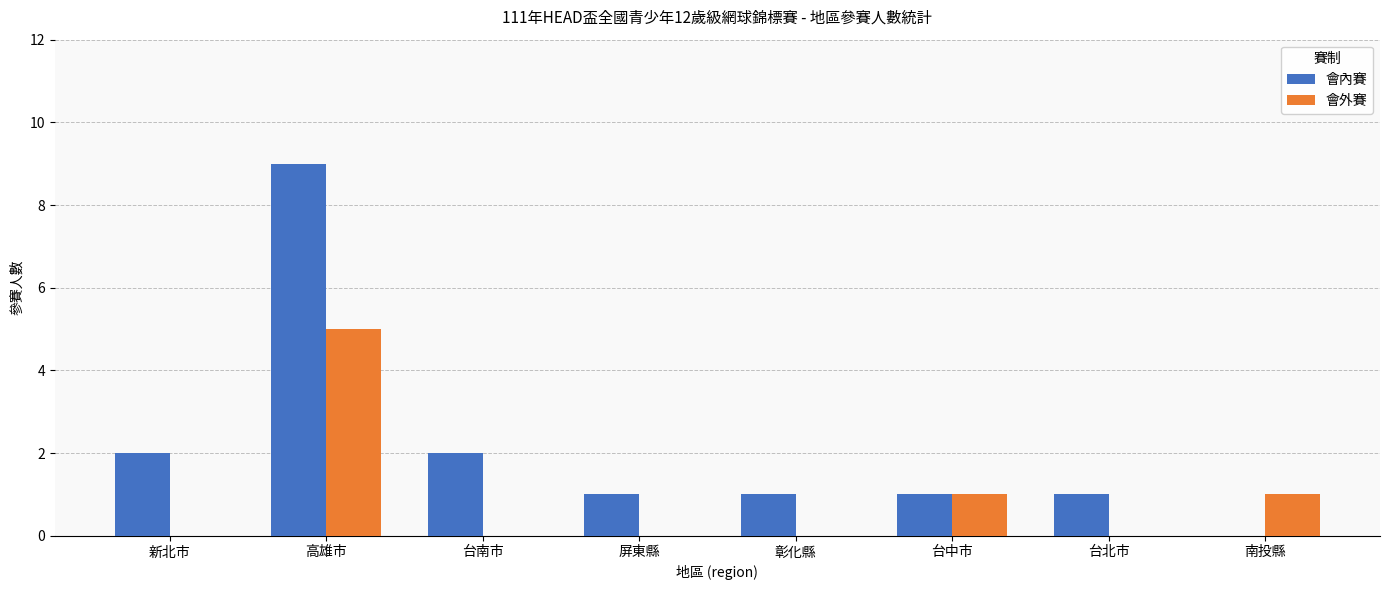

What is the maximum value shown in the chart?

9